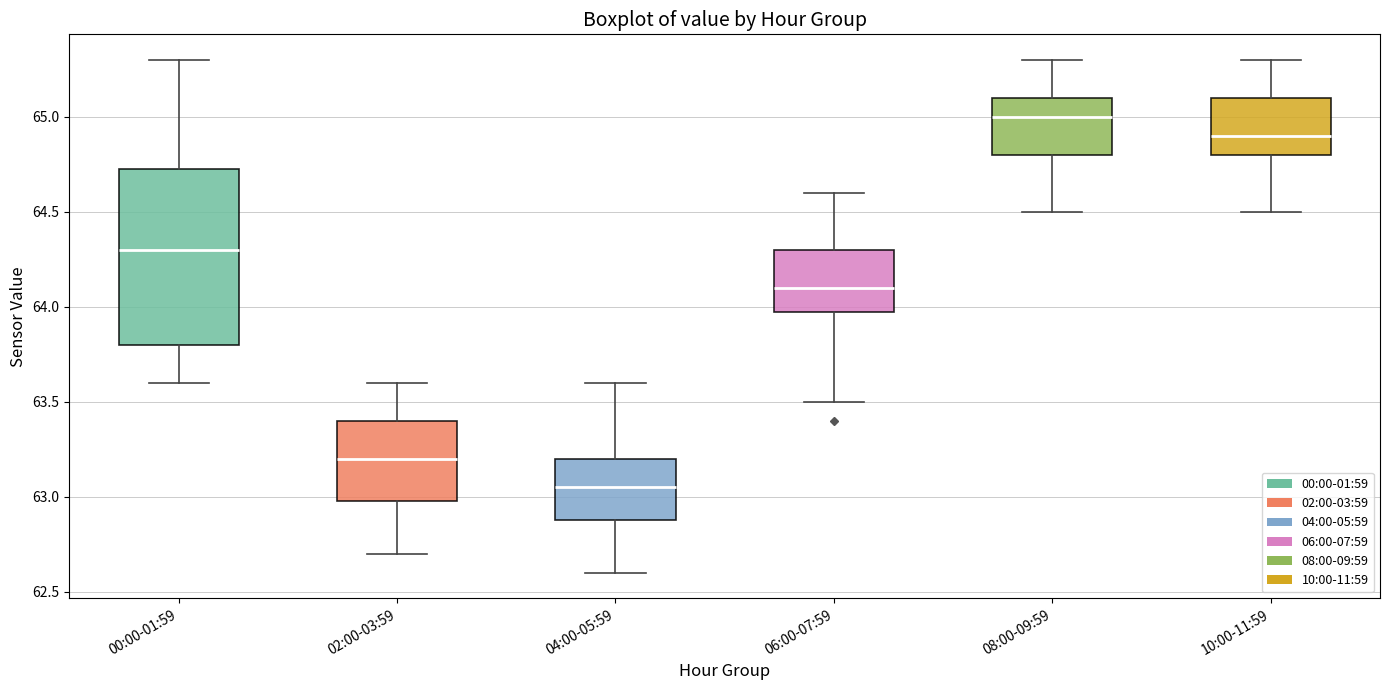

Reading left to right, transcribe this box plot: for each box, give where its median line is, the range the box spans, and where its two whiskers end, as read against the y-axis. The values are not printed on the chart, so give them approximately, as read against the axis.

00:00-01:59: median 64.30, box 63.80 to 64.75, whiskers 63.60 to 65.30
02:00-03:59: median 63.20, box 63.00 to 63.40, whiskers 62.70 to 63.60
04:00-05:59: median 63.05, box 62.90 to 63.20, whiskers 62.60 to 63.60
06:00-07:59: median 64.10, box 64.00 to 64.30, whiskers 63.50 to 64.60
08:00-09:59: median 65.00, box 64.80 to 65.10, whiskers 64.50 to 65.30
10:00-11:59: median 64.90, box 64.80 to 65.10, whiskers 64.50 to 65.30